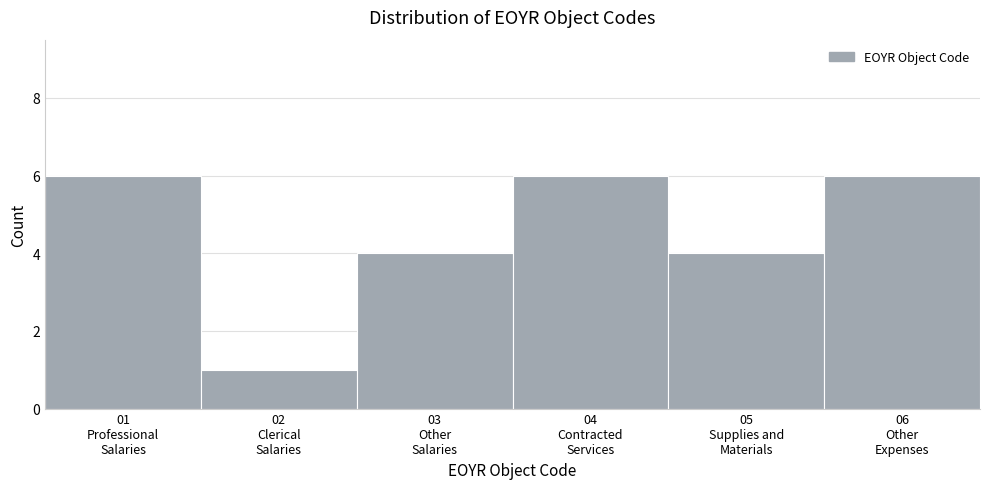

Reading right to left, what are all the values shown in this chart?

6	4	6	4	1	6